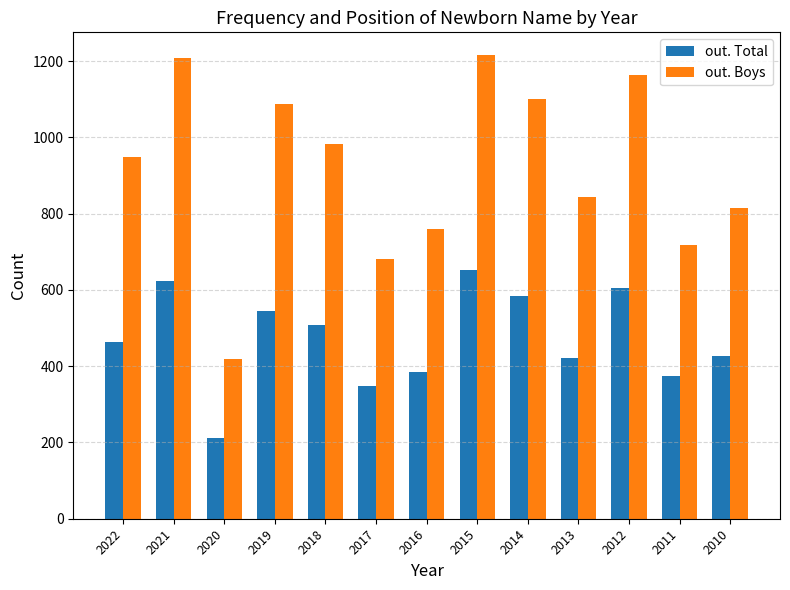

At which category is the sum across all series the highest?

2015